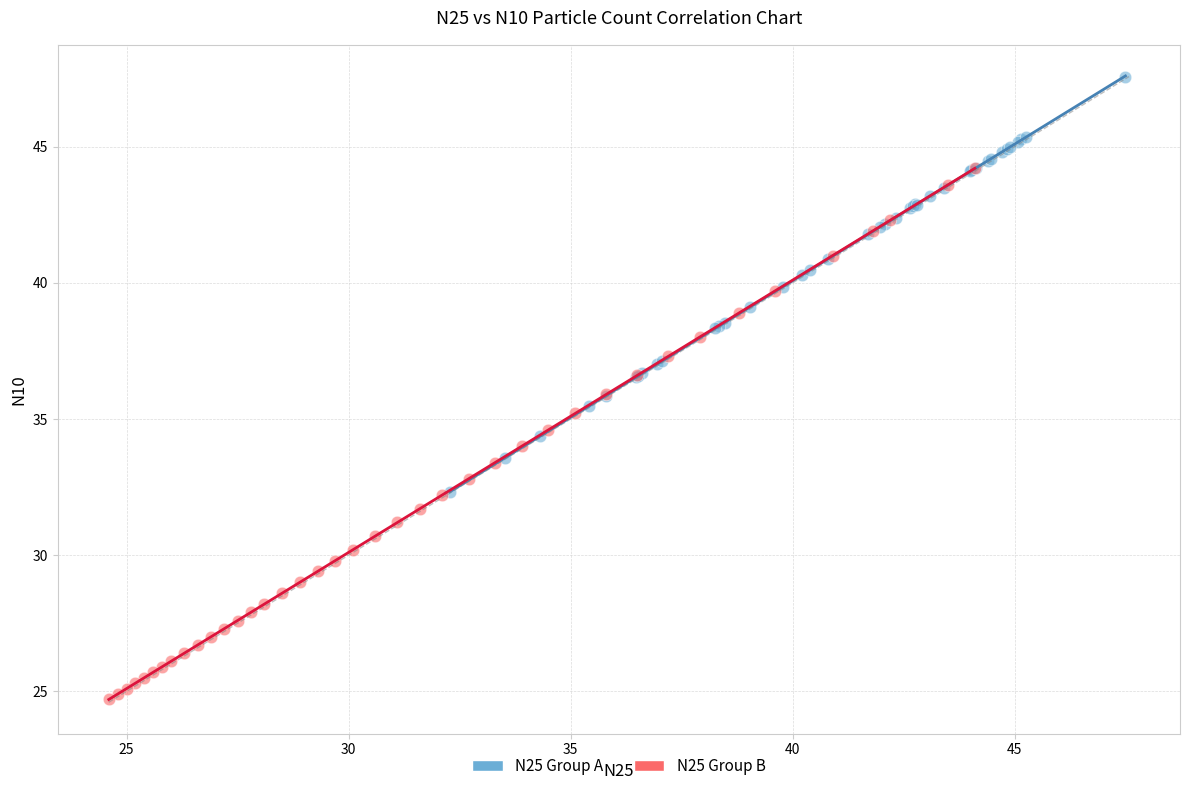

Which series has the largest Y range (max minus min)?

N25 Group B